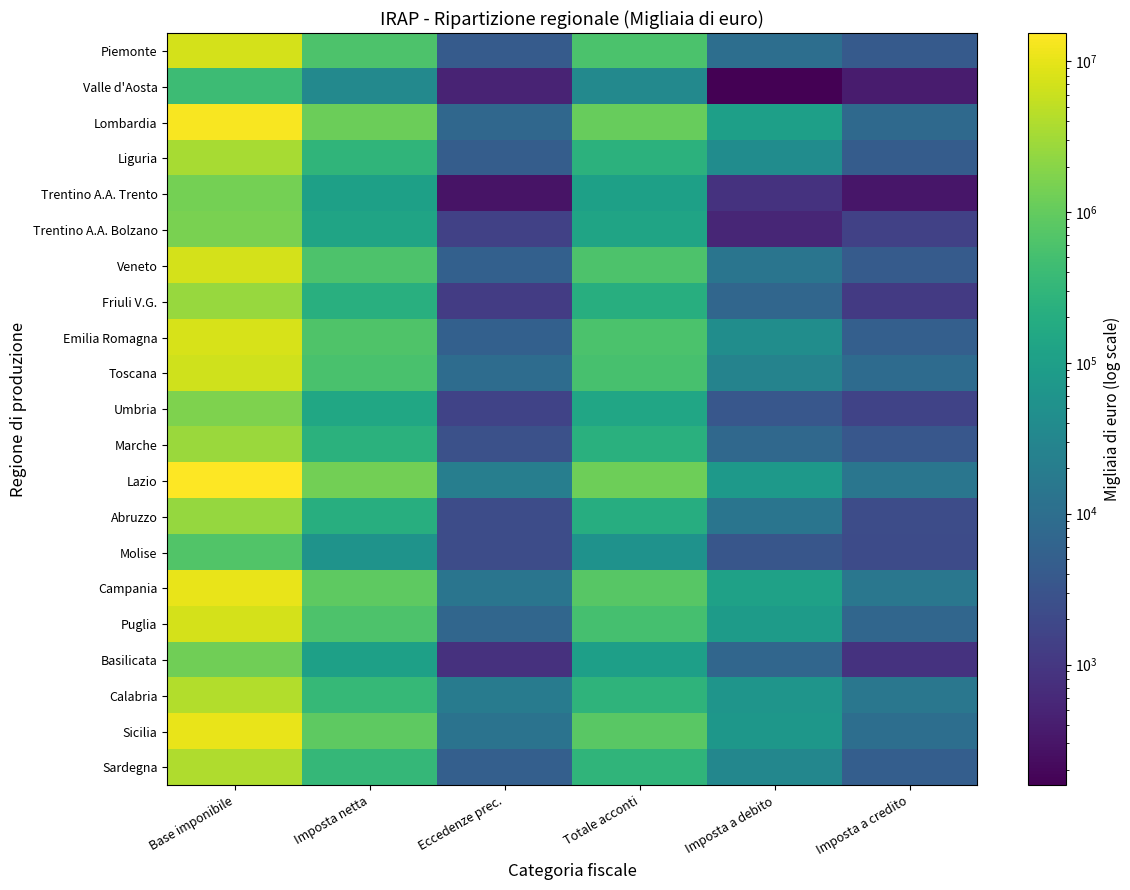

Reading left to right, extract all data points from this chart.

Piemonte: Base imponibile=7235915	Imposta netta=612946	Eccedenze prec.=4242	Totale acconti=602829	Imposta a debito=9933	Imposta a credito=4059
Valle d'Aosta: Base imponibile=417058	Imposta netta=35131	Eccedenze prec.=502	Totale acconti=34844	Imposta a debito=158	Imposta a credito=372
Lombardia: Base imponibile=13710236	Imposta netta=1156764	Eccedenze prec.=7200	Totale acconti=1055662	Imposta a debito=102075	Imposta a credito=8173
Liguria: Base imponibile=3475471	Imposta netta=295329	Eccedenze prec.=4725	Totale acconti=252953	Imposta a debito=42184	Imposta a credito=4533
Trentino A.A. Trento: Base imponibile=1389915	Imposta netta=109745	Eccedenze prec.=292	Totale acconti=108935	Imposta a debito=837	Imposta a credito=319
Trentino A.A. Bolzano: Base imponibile=1541787	Imposta netta=128028	Eccedenze prec.=1427	Totale acconti=127500	Imposta a debito=550	Imposta a credito=1449
Veneto: Base imponibile=7362466	Imposta netta=625809	Eccedenze prec.=5381	Totale acconti=610900	Imposta a debito=13848	Imposta a credito=4321
Friuli V.G.: Base imponibile=2603379	Imposta netta=219693	Eccedenze prec.=1201	Totale acconti=212512	Imposta a debito=7101	Imposta a credito=1121
Emilia Romagna: Base imponibile=7536237	Imposta netta=640573	Eccedenze prec.=5236	Totale acconti=596499	Imposta a debito=43883	Imposta a credito=5045
Toscana: Base imponibile=6820636	Imposta netta=579741	Eccedenze prec.=9123	Totale acconti=552588	Imposta a debito=26905	Imposta a credito=8876
Umbria: Base imponibile=1700880	Imposta netta=144575	Eccedenze prec.=1582	Totale acconti=140983	Imposta a debito=3571	Imposta a credito=1561
Marche: Base imponibile=2787558	Imposta netta=236944	Eccedenze prec.=2783	Totale acconti=229968	Imposta a debito=7718	Imposta a credito=3525
Lazio: Base imponibile=15353612	Imposta netta=1304969	Eccedenze prec.=21073	Totale acconti=1221296	Imposta a debito=76901	Imposta a credito=14301
Abruzzo: Base imponibile=2492720	Imposta netta=211920	Eccedenze prec.=2280	Totale acconti=198255	Imposta a debito=13633	Imposta a credito=2248
Molise: Base imponibile=683314	Imposta netta=58082	Eccedenze prec.=2287	Totale acconti=54538	Imposta a debito=3480	Imposta a credito=2223
Campania: Base imponibile=10267943	Imposta netta=872685	Eccedenze prec.=13640	Totale acconti=762443	Imposta a debito=111313	Imposta a credito=14711
Puglia: Base imponibile=7223858	Imposta netta=613894	Eccedenze prec.=6873	Totale acconti=529157	Imposta a debito=84840	Imposta a credito=6976
Basilicata: Base imponibile=1284574	Imposta netta=109230	Eccedenze prec.=817	Totale acconti=102306	Imposta a debito=6973	Imposta a credito=867
Calabria: Base imponibile=4038417	Imposta netta=343326	Eccedenze prec.=18575	Totale acconti=278065	Imposta a debito=61973	Imposta a credito=15286
Sicilia: Base imponibile=10543456	Imposta netta=896191	Eccedenze prec.=12640	Totale acconti=824792	Imposta a debito=68733	Imposta a credito=9974
Sardegna: Base imponibile=3854101	Imposta netta=327586	Eccedenze prec.=5204	Totale acconti=294571	Imposta a debito=32675	Imposta a credito=4865